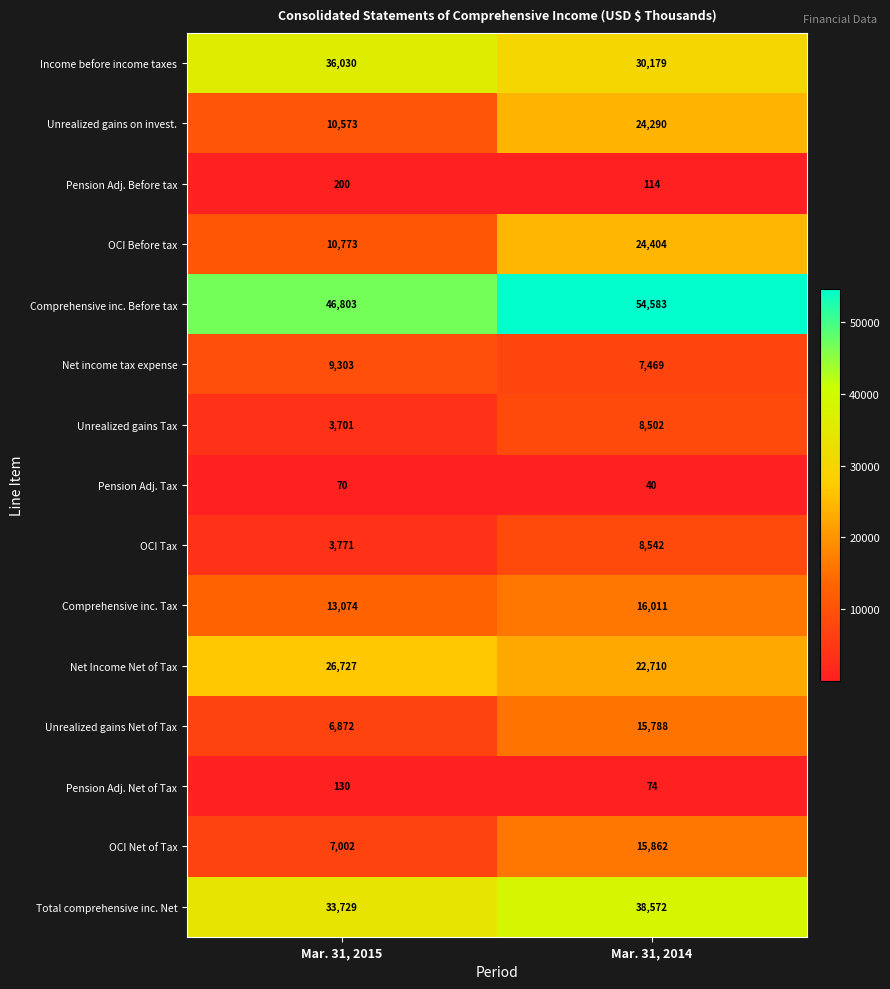

What is the smallest value displayed?

40